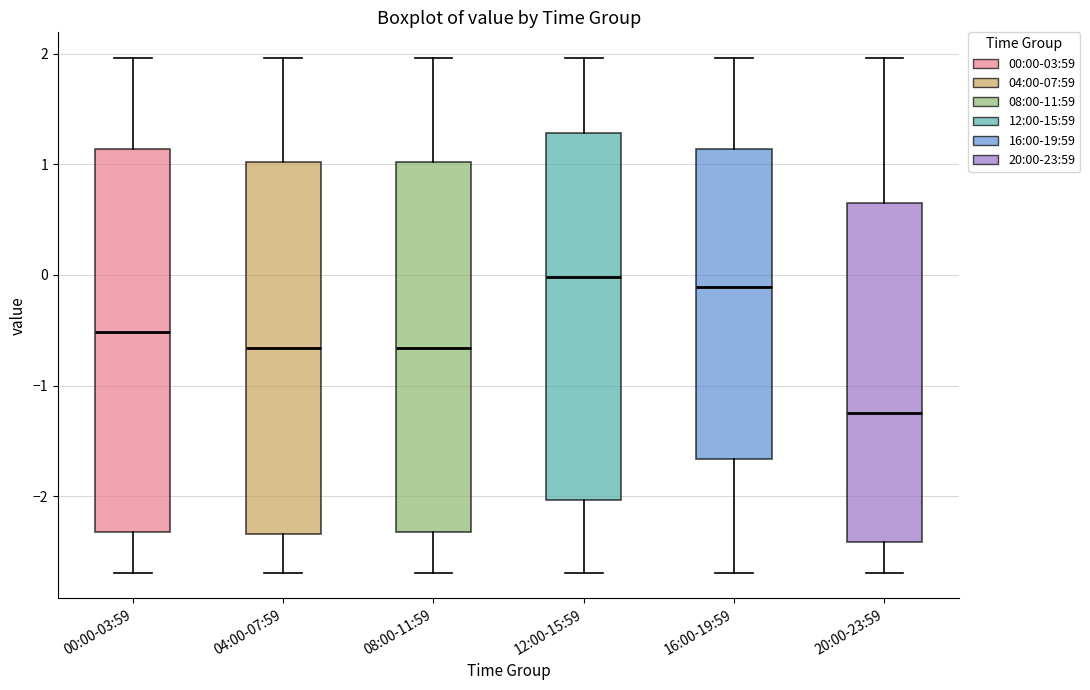

Reading left to right, read every box against the y-axis: the position of its median line, the range the box covers, and the ends of its whiskers. The values are not printed on the chart, so give them approximately, as read against the axis.

00:00-03:59: median -0.5, box -2.3 to 1.1, whiskers -2.7 to 2.0
04:00-07:59: median -0.7, box -2.3 to 1.0, whiskers -2.7 to 2.0
08:00-11:59: median -0.7, box -2.3 to 1.0, whiskers -2.7 to 2.0
12:00-15:59: median 0.0, box -2.0 to 1.3, whiskers -2.7 to 2.0
16:00-19:59: median -0.1, box -1.7 to 1.1, whiskers -2.7 to 2.0
20:00-23:59: median -1.2, box -2.4 to 0.6, whiskers -2.7 to 2.0